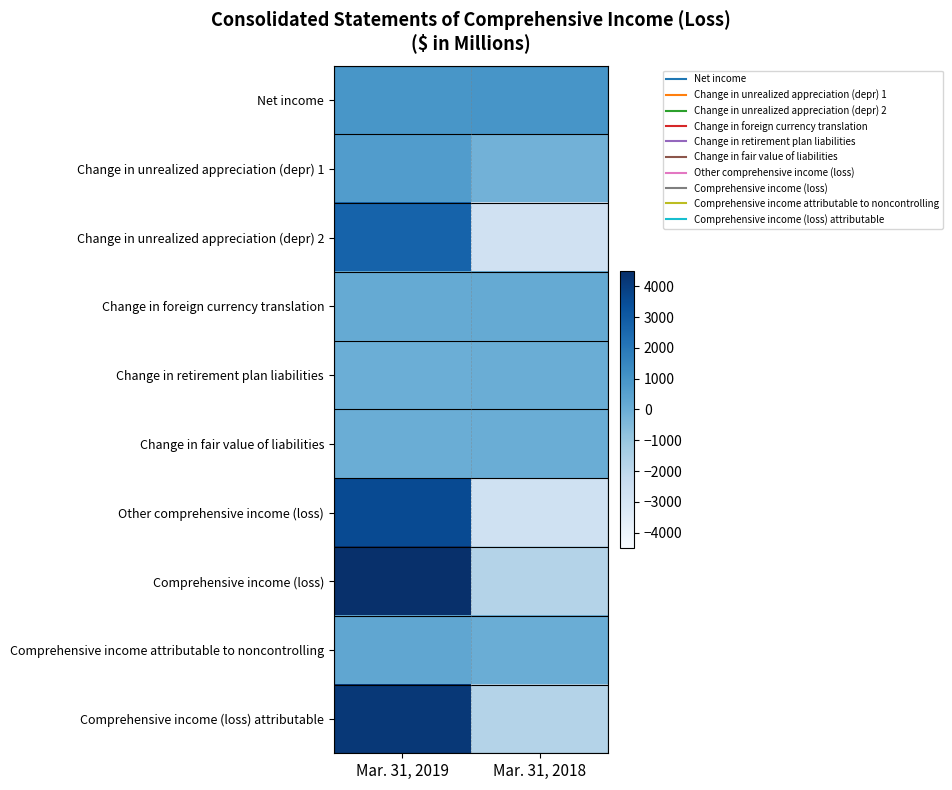

At which category is the sum across all series the highest?

Mar. 31, 2019